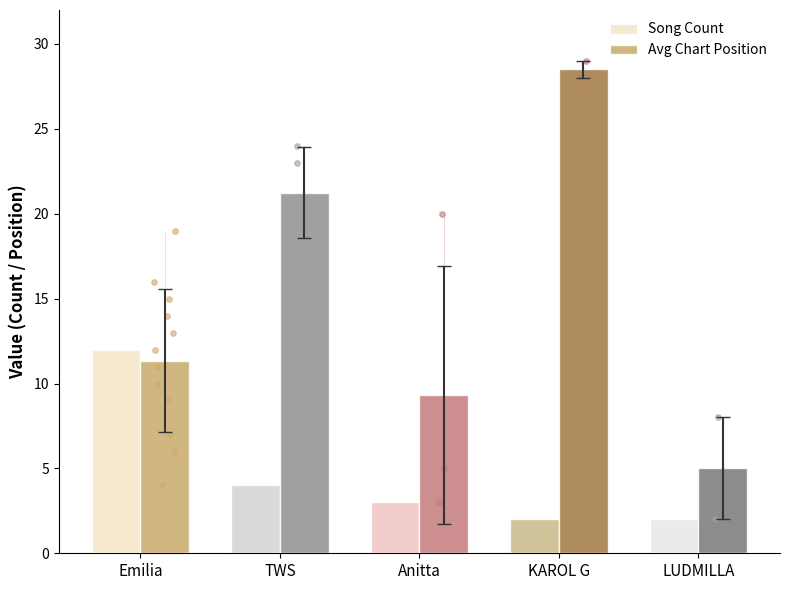

At which category is the sum across all series the highest?

KAROL G